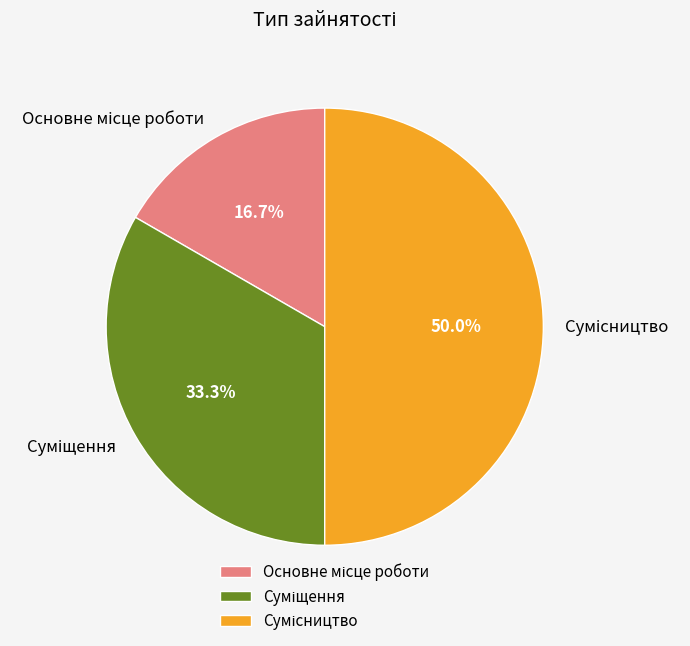

Approximately how many times larger is the value at Сумісництво compared to Суміщення?

1.5